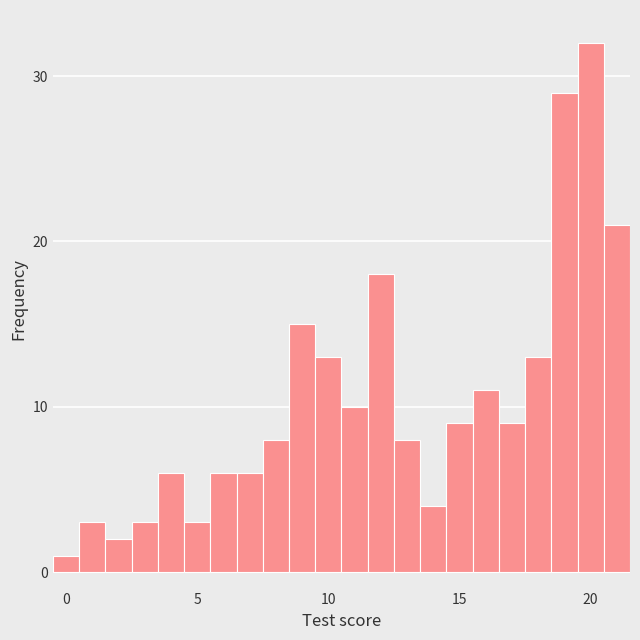

Read against the x-axis, roughly where is the centre of the tallest bar?

20.0